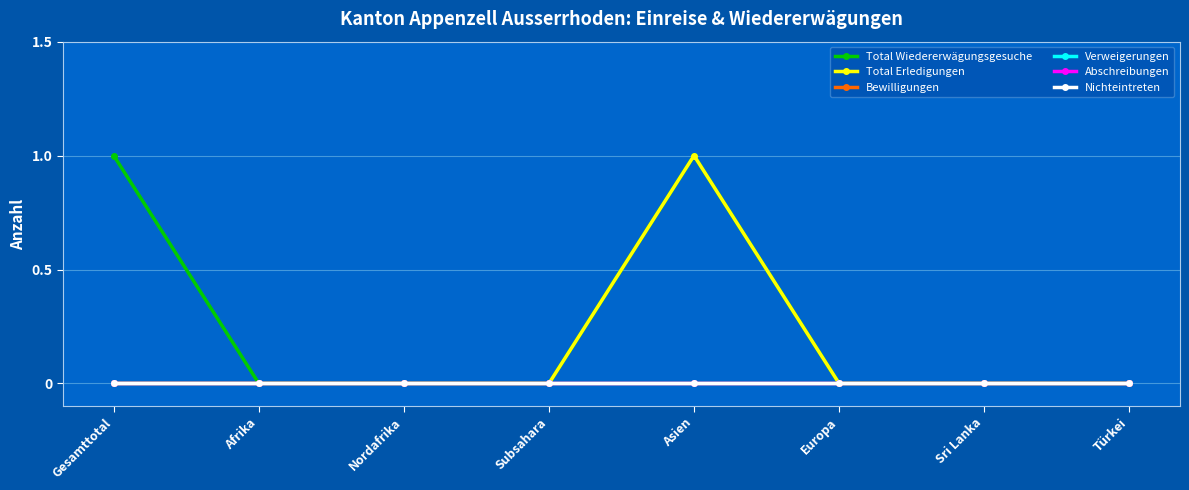

True or false: Total Erledigungen and Abschreibungen cross at least once.

False